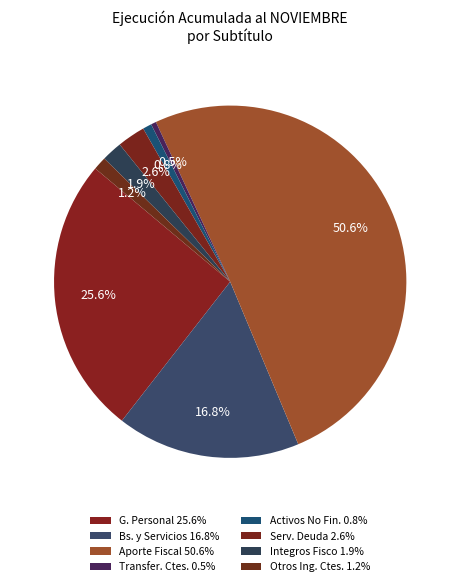

Which category has the smallest portion of the pie?

TRANSFERENCIAS CORRIENTES